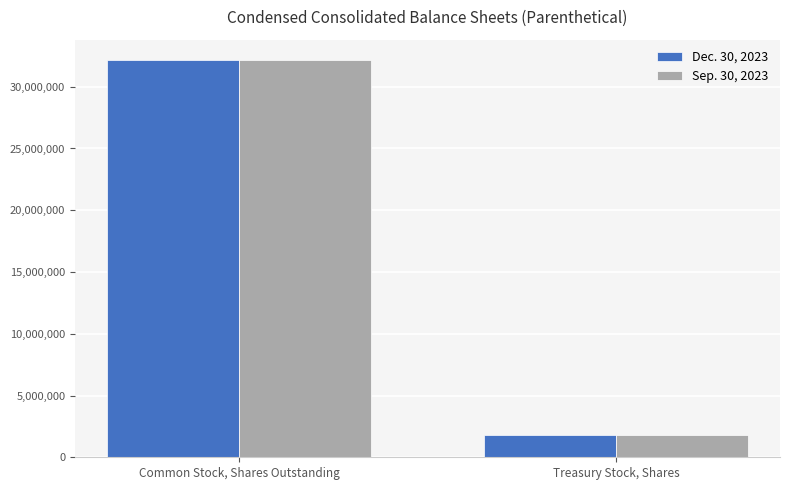

Count the Sep. 30, 2023 values in the range 1782568 to 32165225.

2